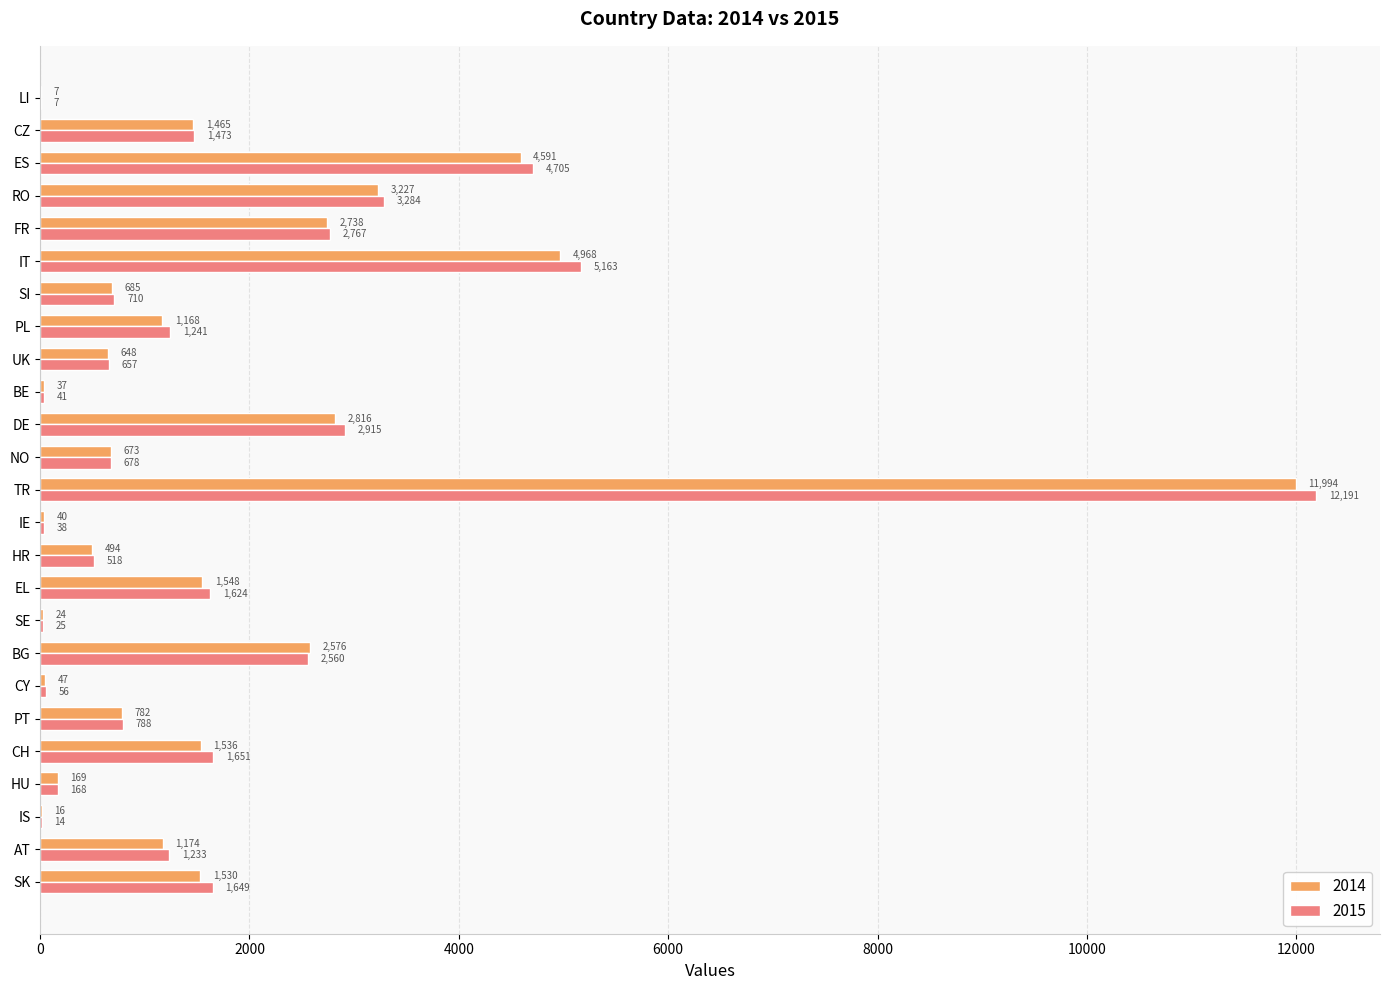

What is the sum of all 2015 values?

46156